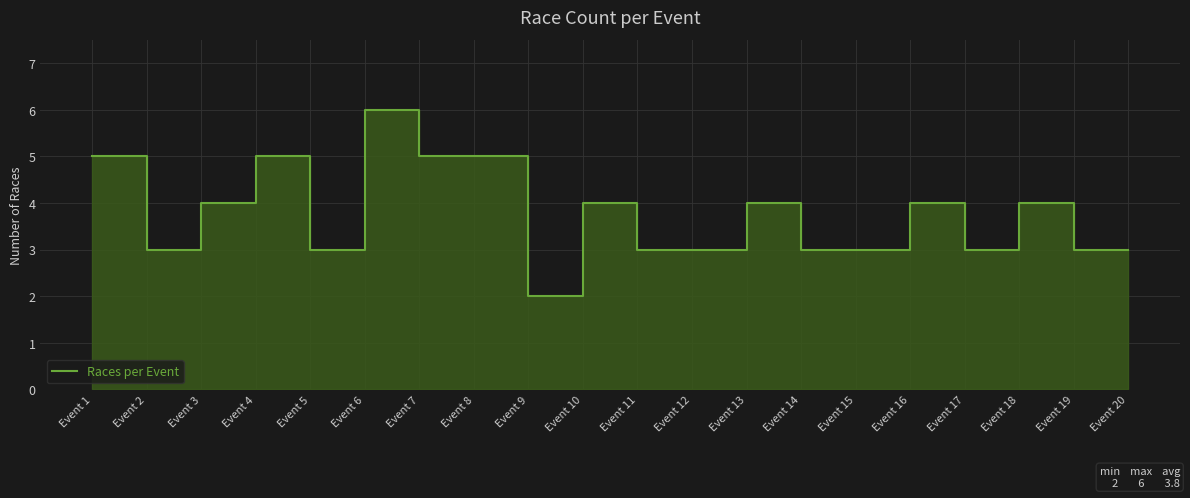

What is the smallest value displayed?

2